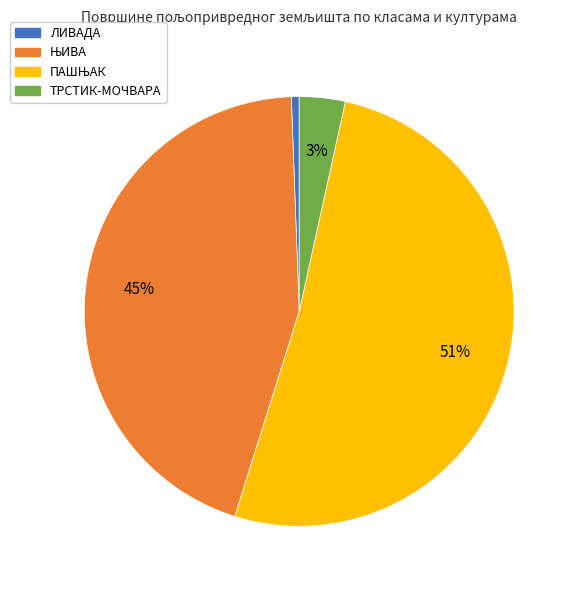

What is the smallest slice in the pie chart?

ЛИВАДА